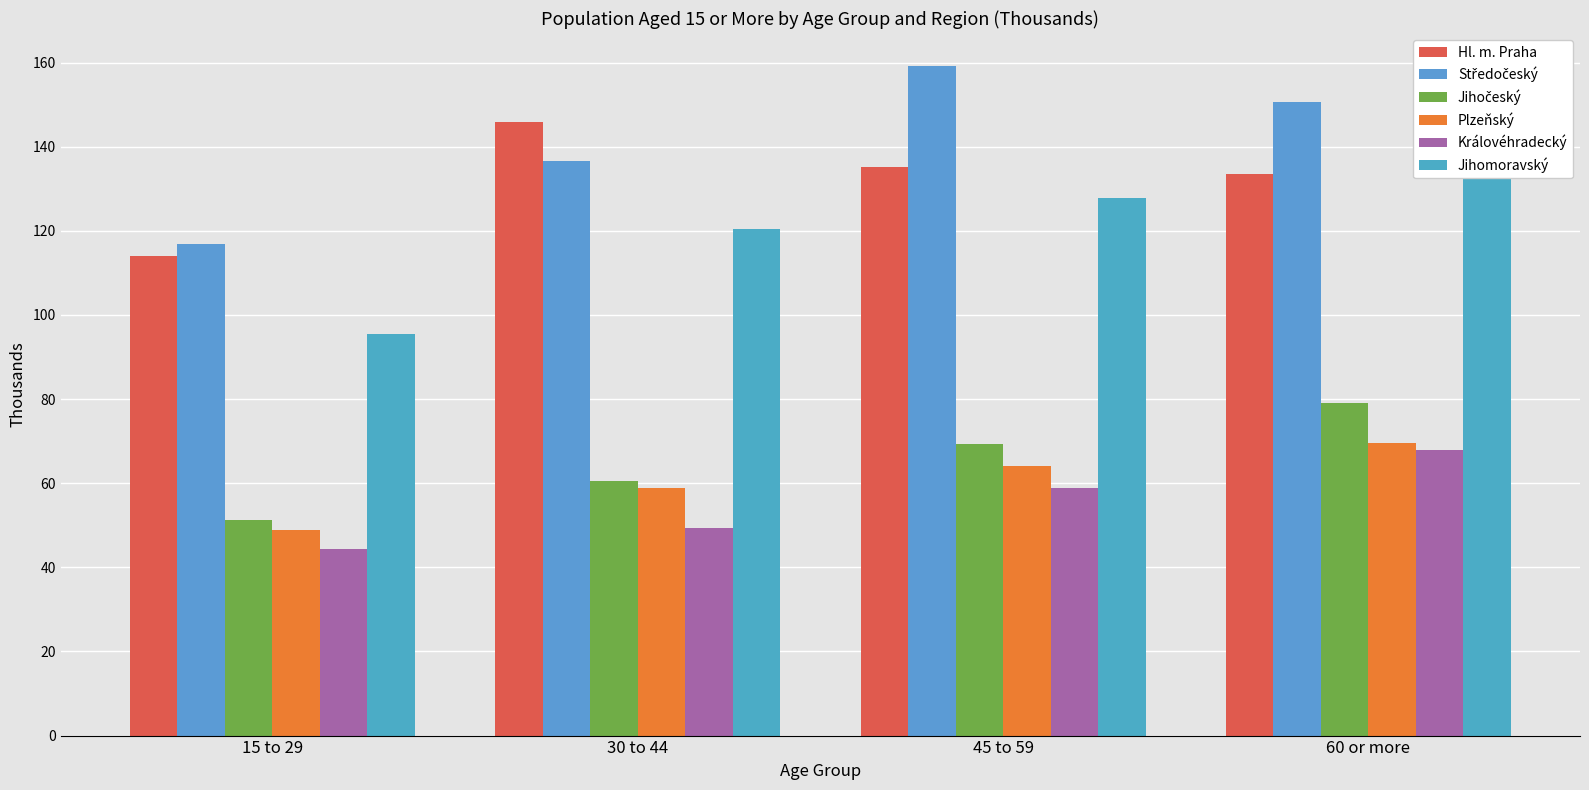

What is the label of the 2nd bar from the left?

30 to 44